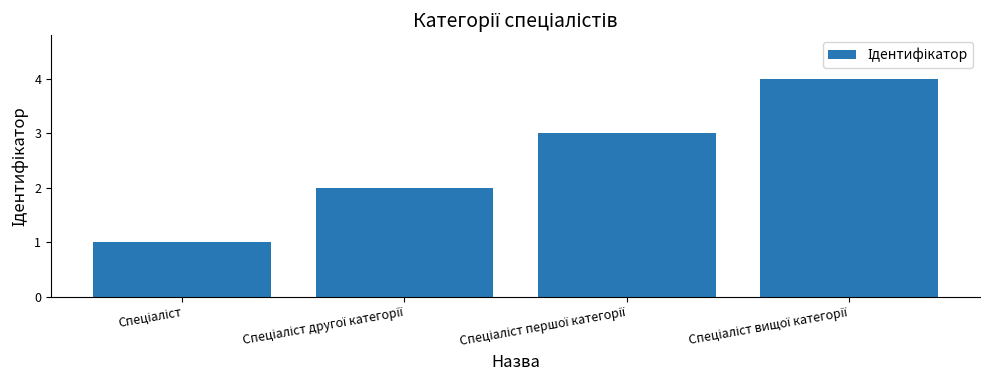

What is the greatest value displayed?

4